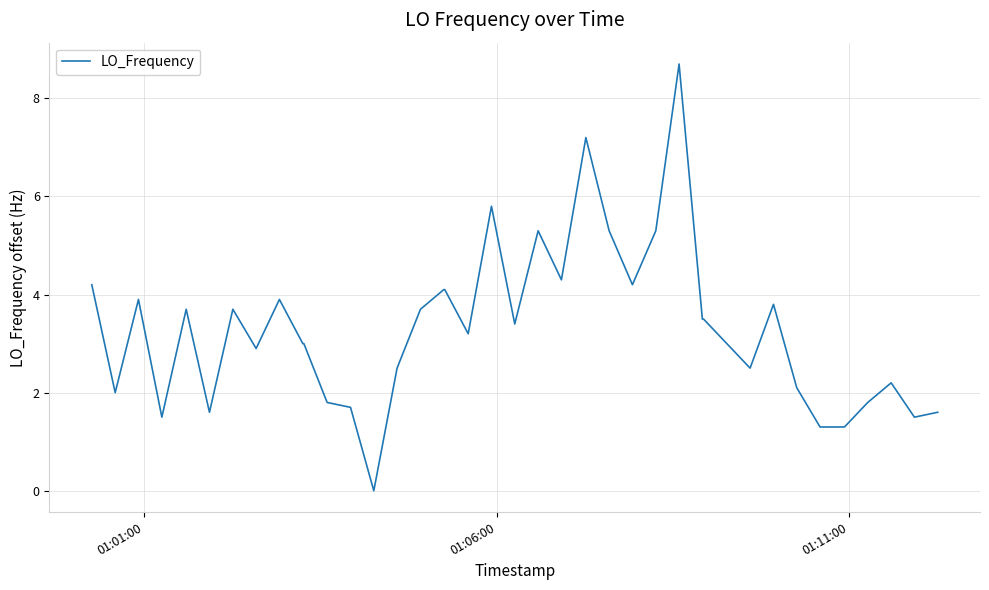

What is the greatest value displayed?

8.7